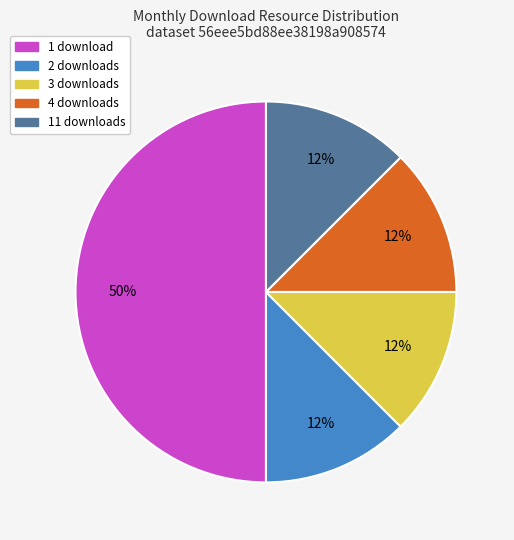

To the nearest percent, what is the average slice percentage?

20%